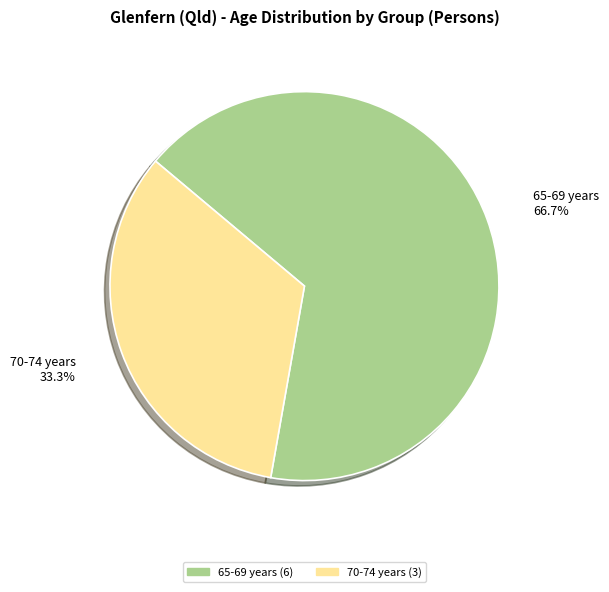

Rank the categories by value from highest to lowest.

65-69 years 66.7%, 70-74 years 33.3%